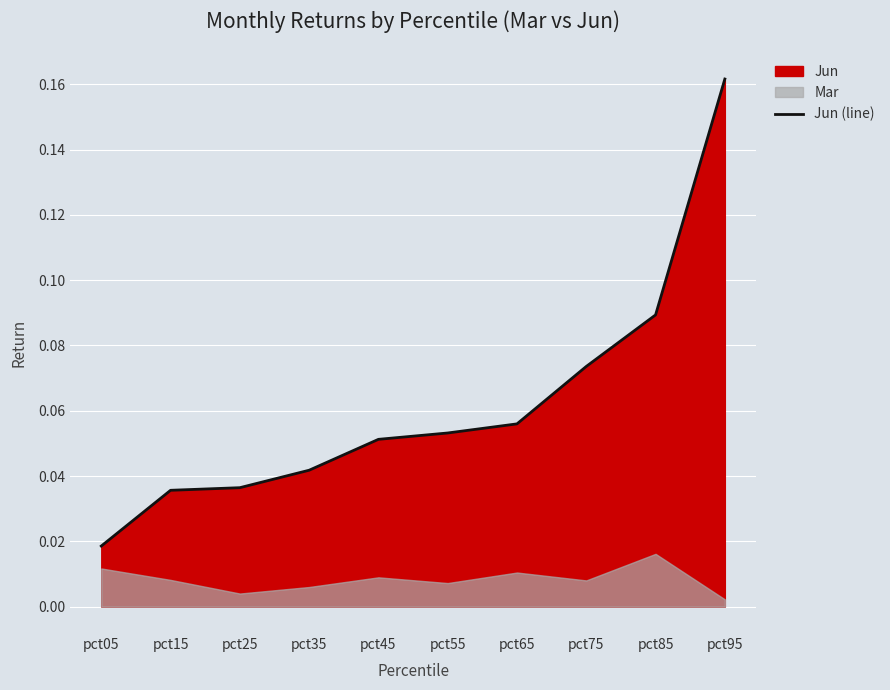

What is the greatest value displayed?

0.2